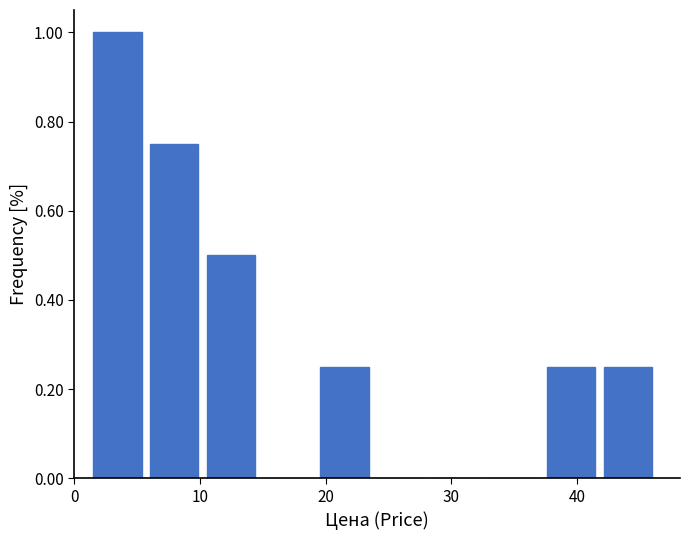

Reading left to right, list every bar in this chart as the range it spans on the x-axis followed by its height. Neither the bar edges nor the heights are printed on the chart, so give them approximately, as read against the axes.

2 to 6: 1.00
6 to 11: 0.76
11 to 15: 0.50
15 to 20: 0
20 to 24: 0.26
24 to 29: 0
29 to 33: 0
33 to 38: 0
38 to 42: 0.26
42 to 47: 0.26